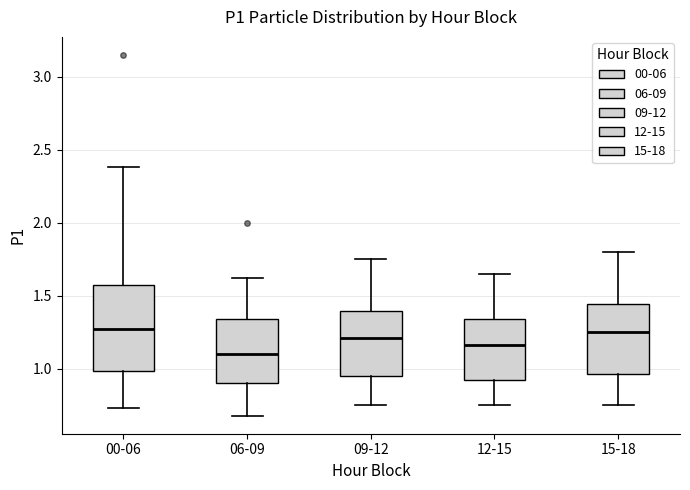

Which box's median line is the lowest?

06-09